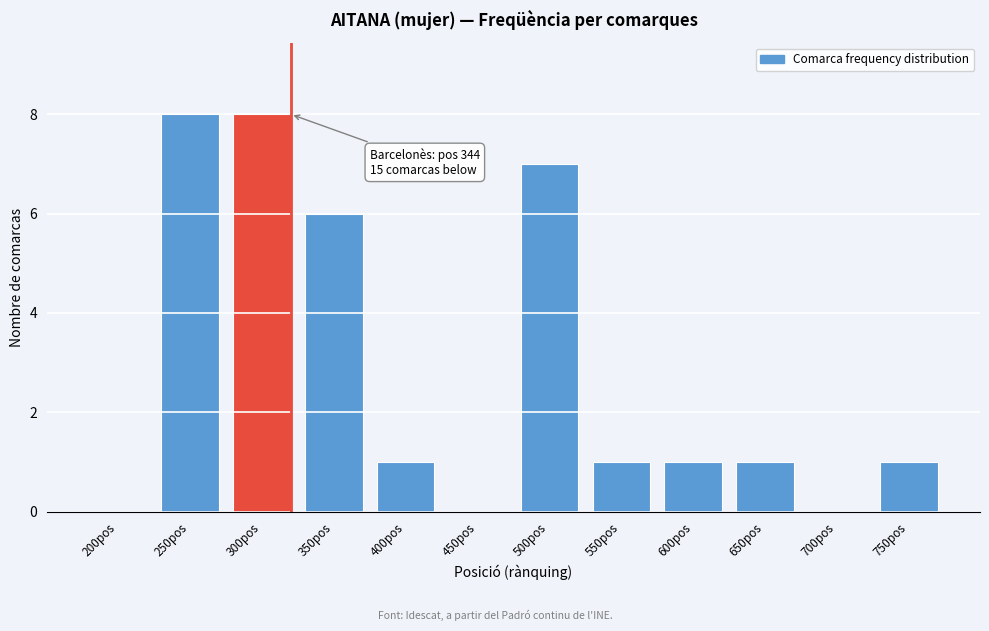

Reading right to left, what are all the values shown in this chart?

750pos=1	700pos=0	650pos=1	600pos=1	550pos=1	500pos=7	450pos=0	400pos=1	350pos=6	300pos=8	250pos=8	200pos=0